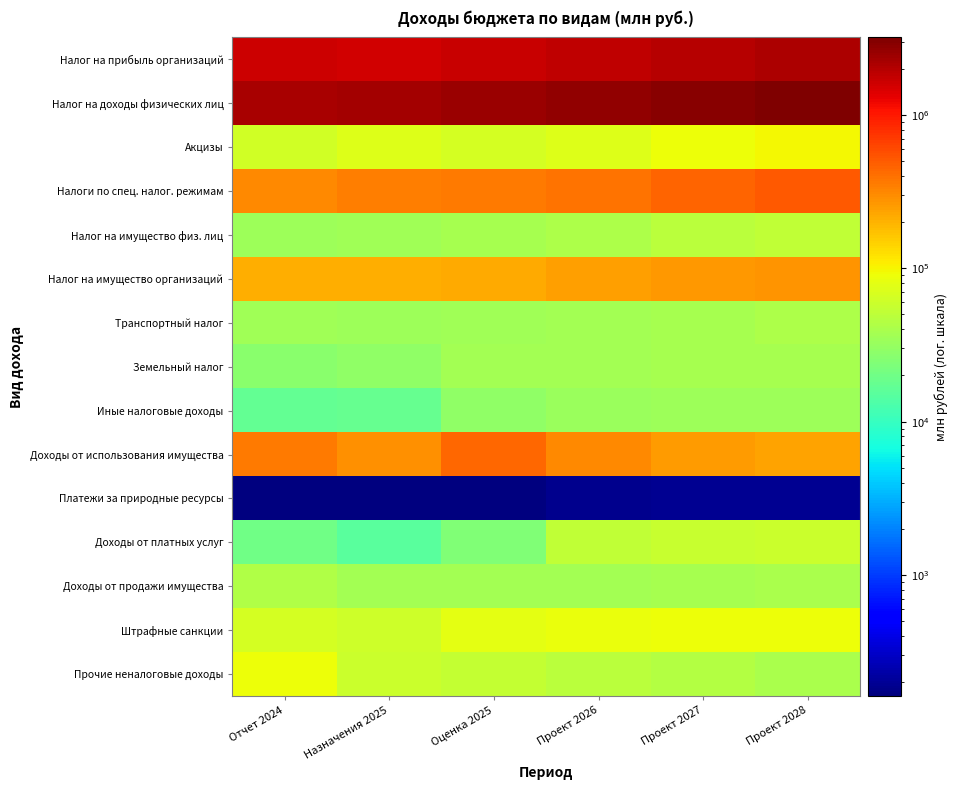

At which category is the sum across all series the highest?

Проект 2028